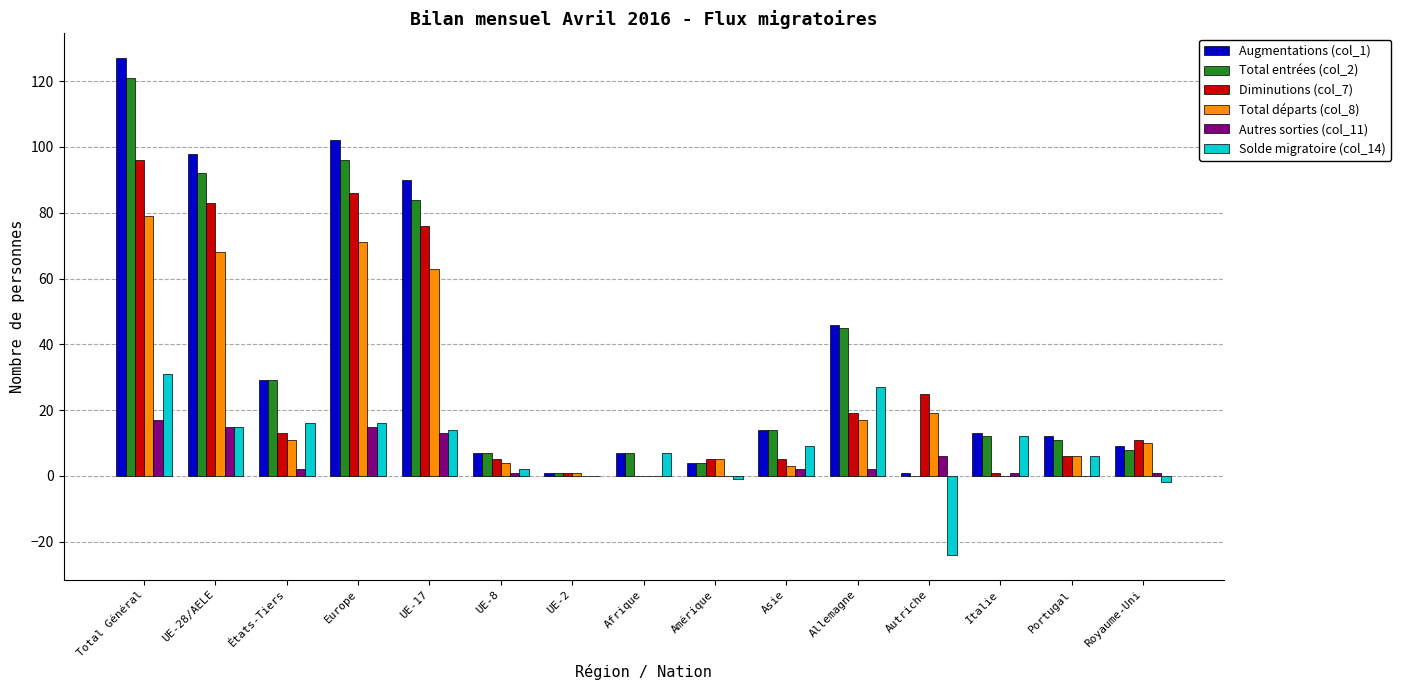

What is the greatest value displayed?

127